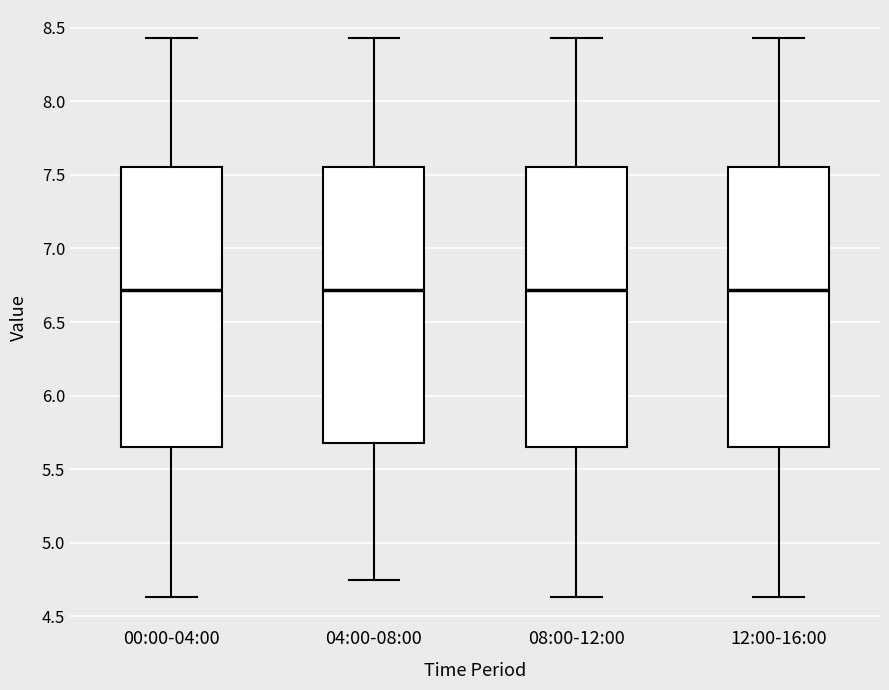

Where is the upper edge of the box for 08:00-12:00 on the y-axis? The values are not printed on the chart, so give them approximately, as read against the axis.

7.55